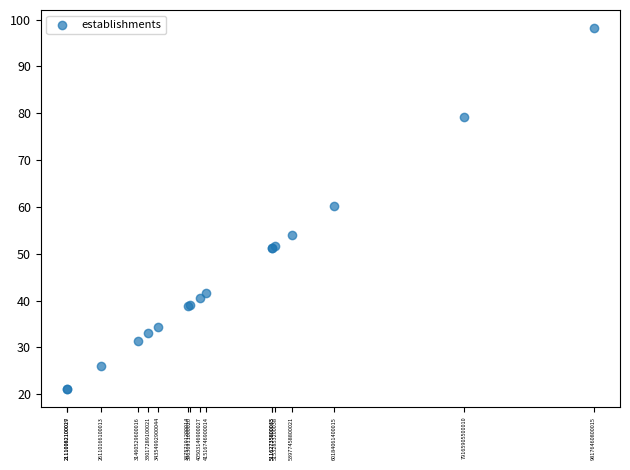

What Y value in the scatter plot is closest to 59?

60.2